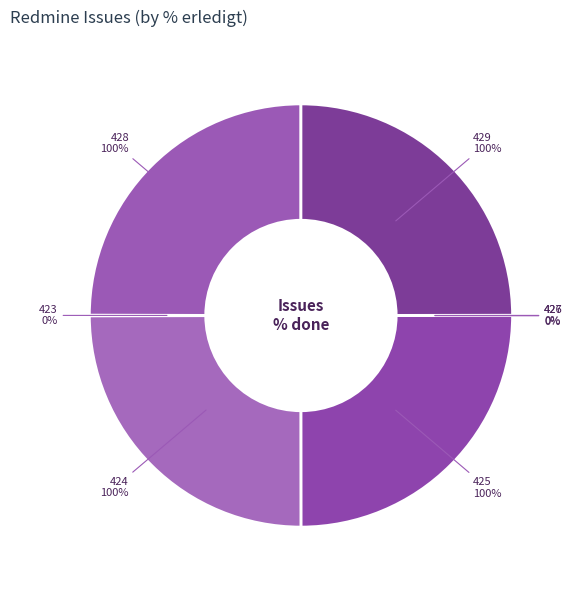

To the nearest percent, what portion does 429 represent?

25%